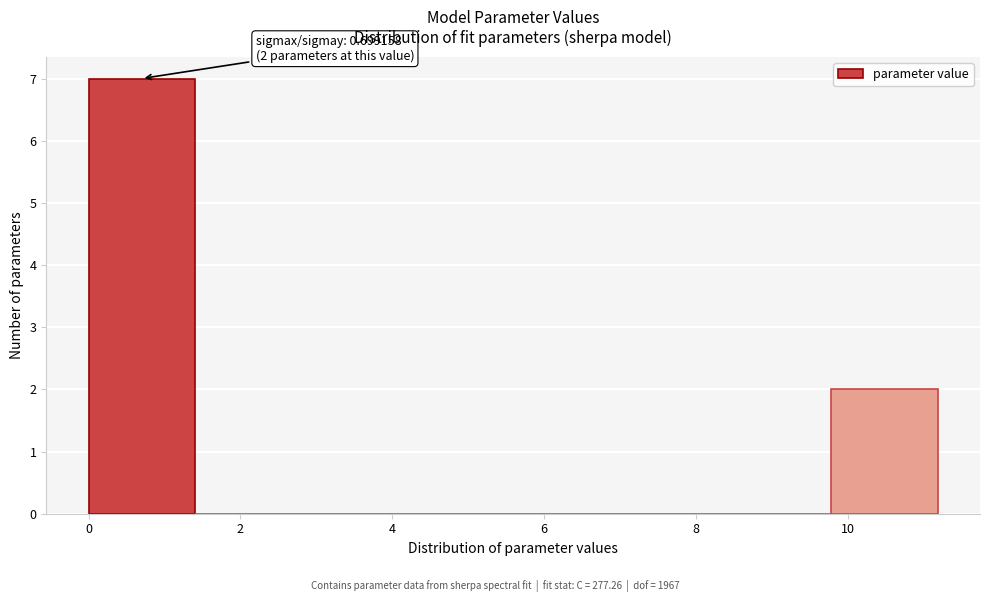

Which range on the x-axis has the tallest bar?

0.0 to 1.4